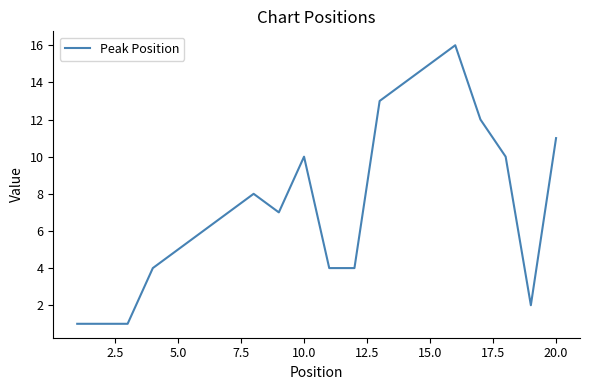

What is the greatest value displayed?

16